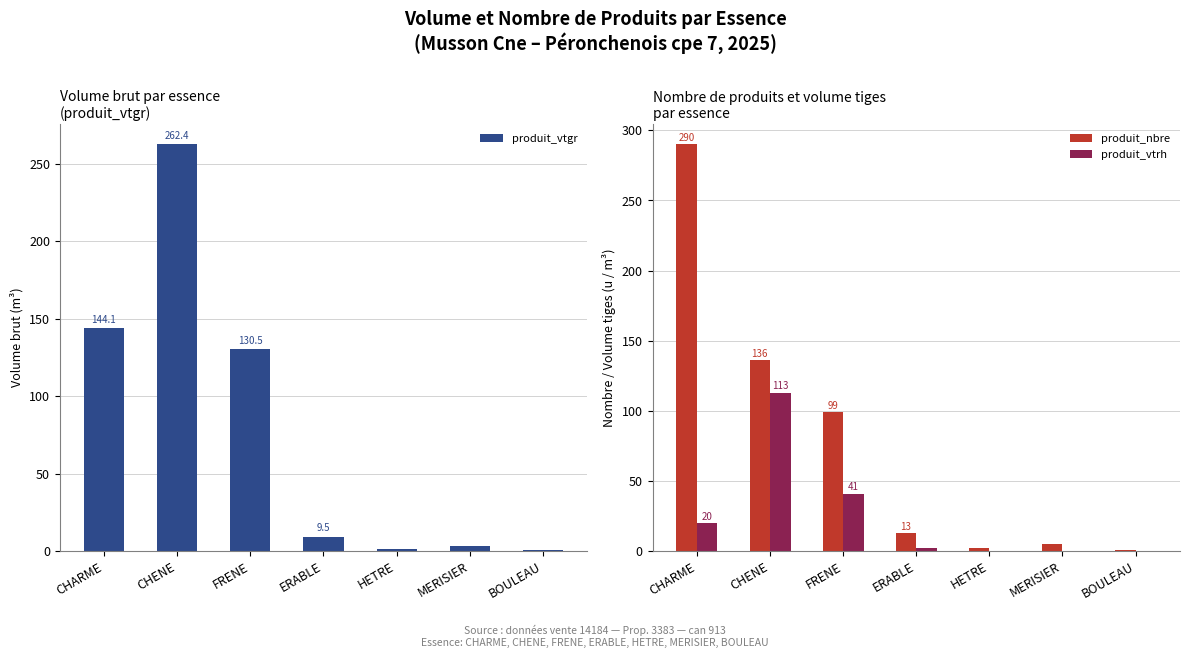

At which label does produit_vtgr first exceed 9?

CHARME